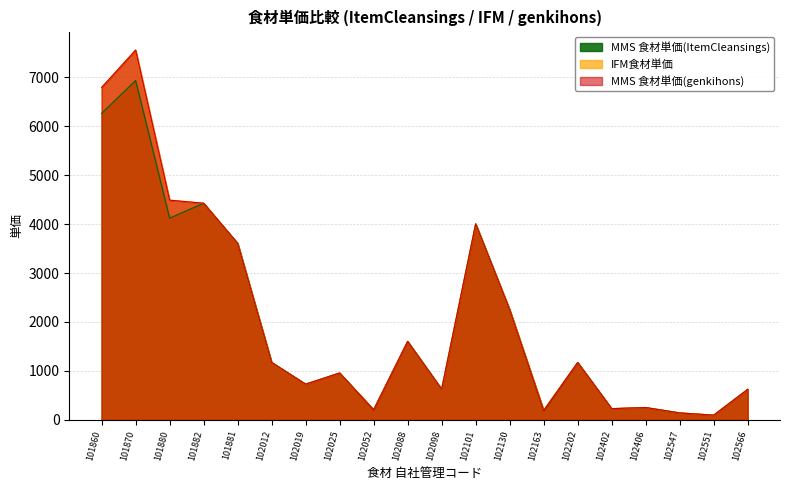

The MMS 食材単価(genkihons) series shows 251 at 102406. True or false?

True